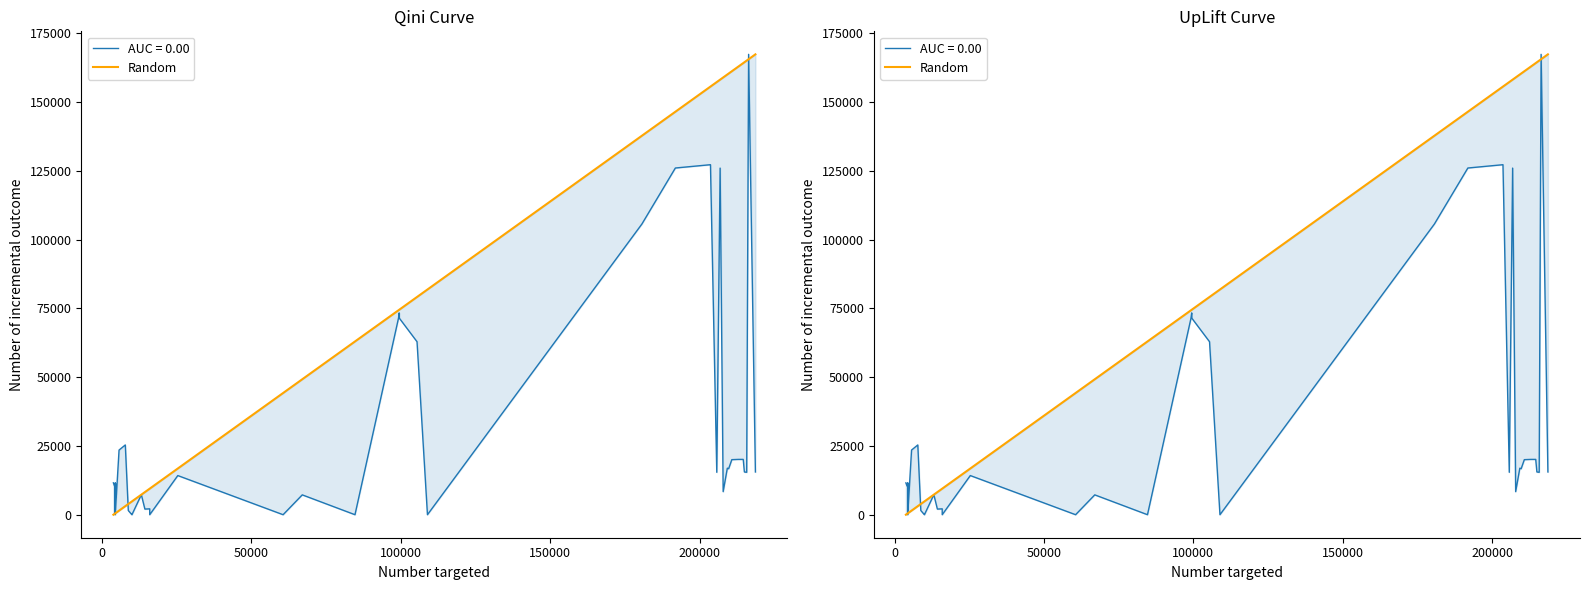

What is the value of the 37th point from the left?

164439.1